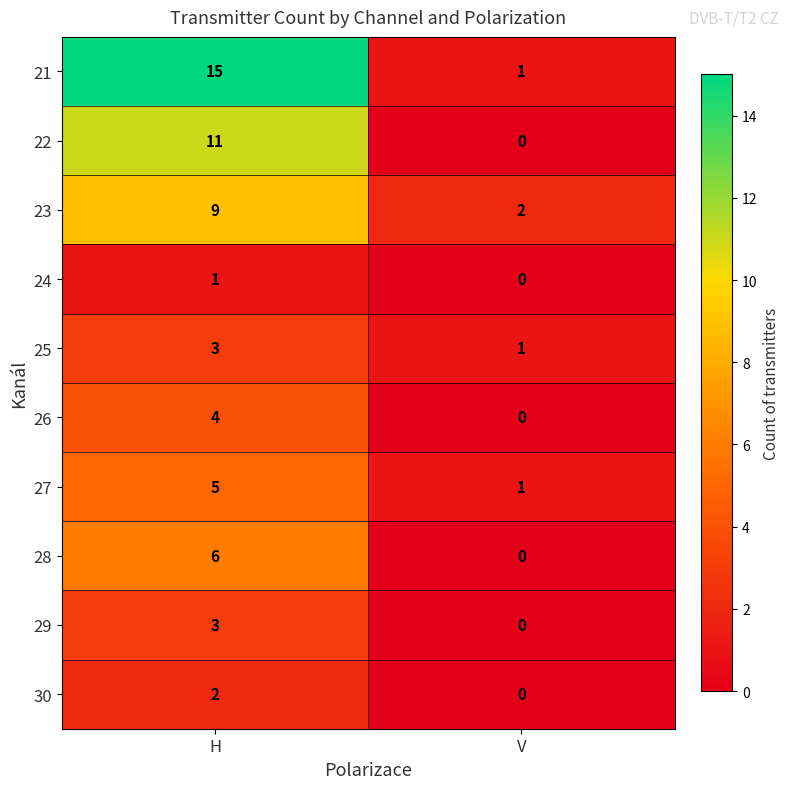

What is the sum of the 26 values at H and V?

4